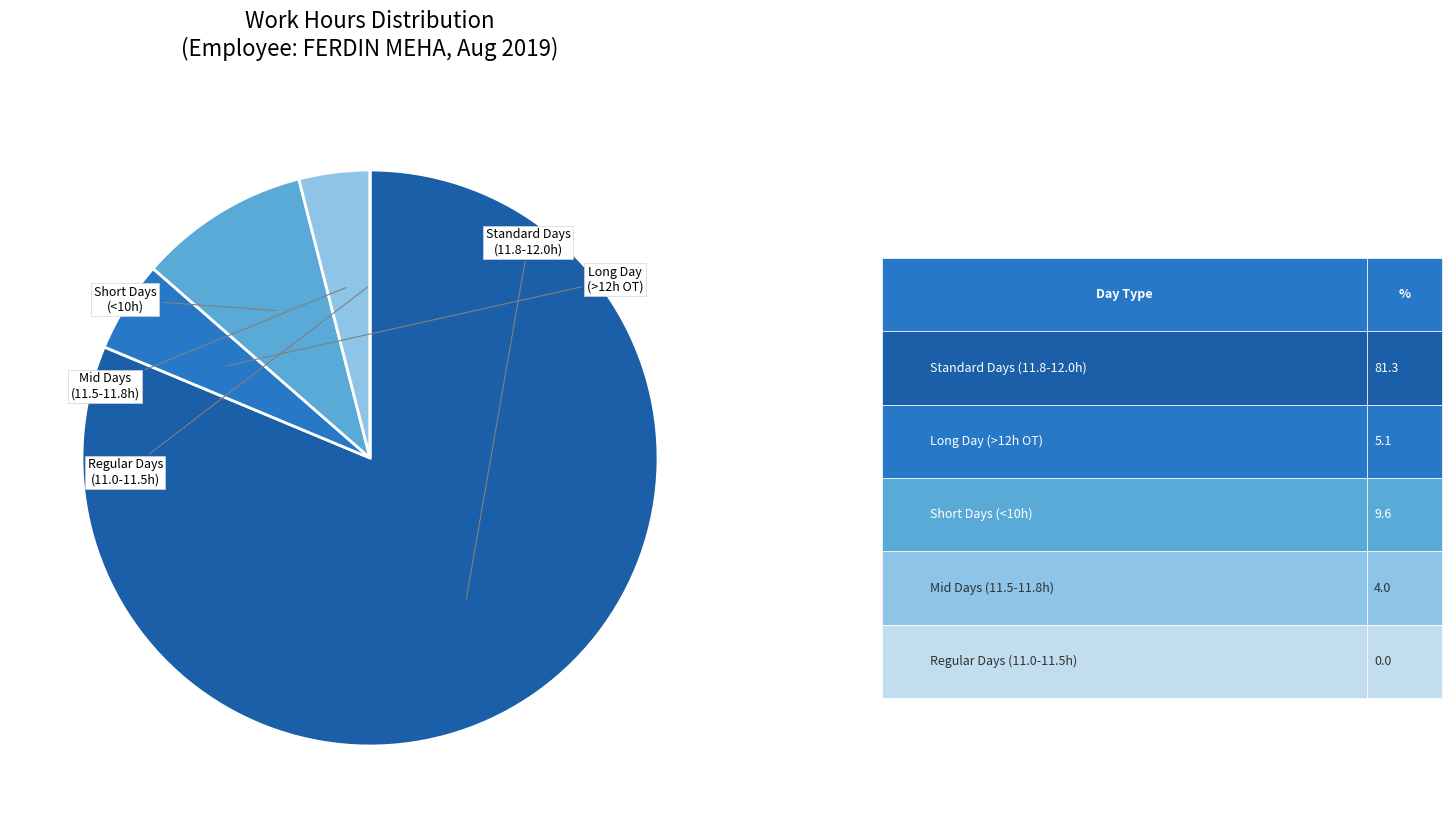

Is there any slice that represents more than half of the pie?

Yes